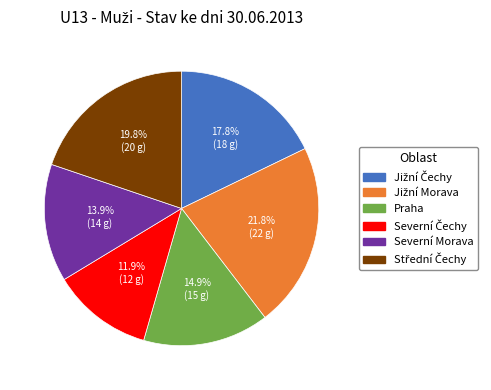

How much of the chart is everything except Praha?

85.1%